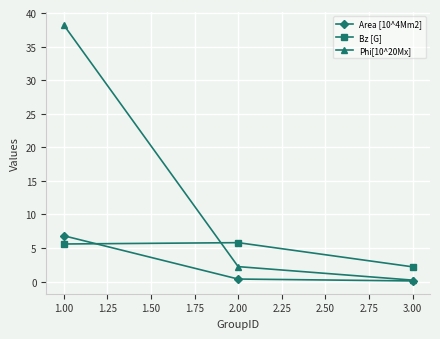

What is the maximum value for Area [10^4Mm2]?

6.8